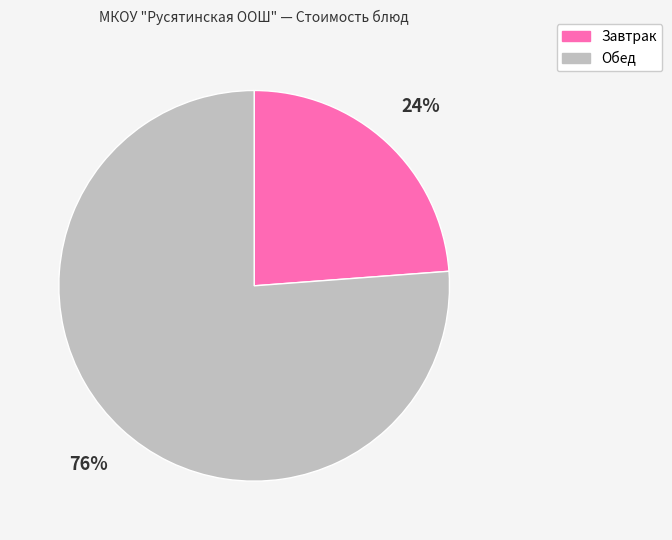

Does any single category account for the majority?

Yes